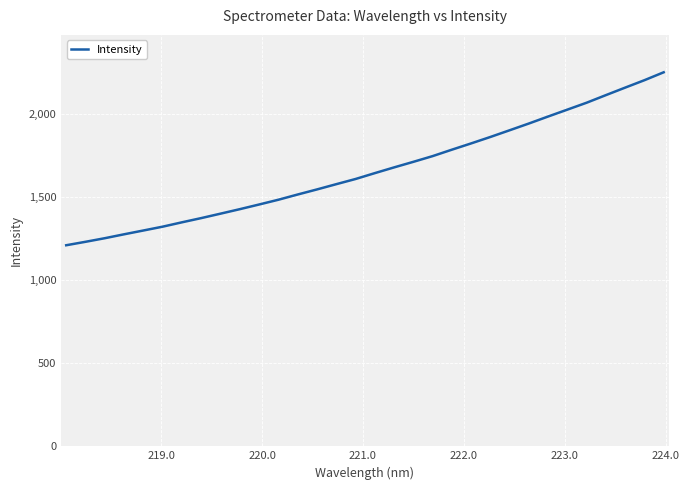

What is the difference between the maximum and minimum values?

1040.5